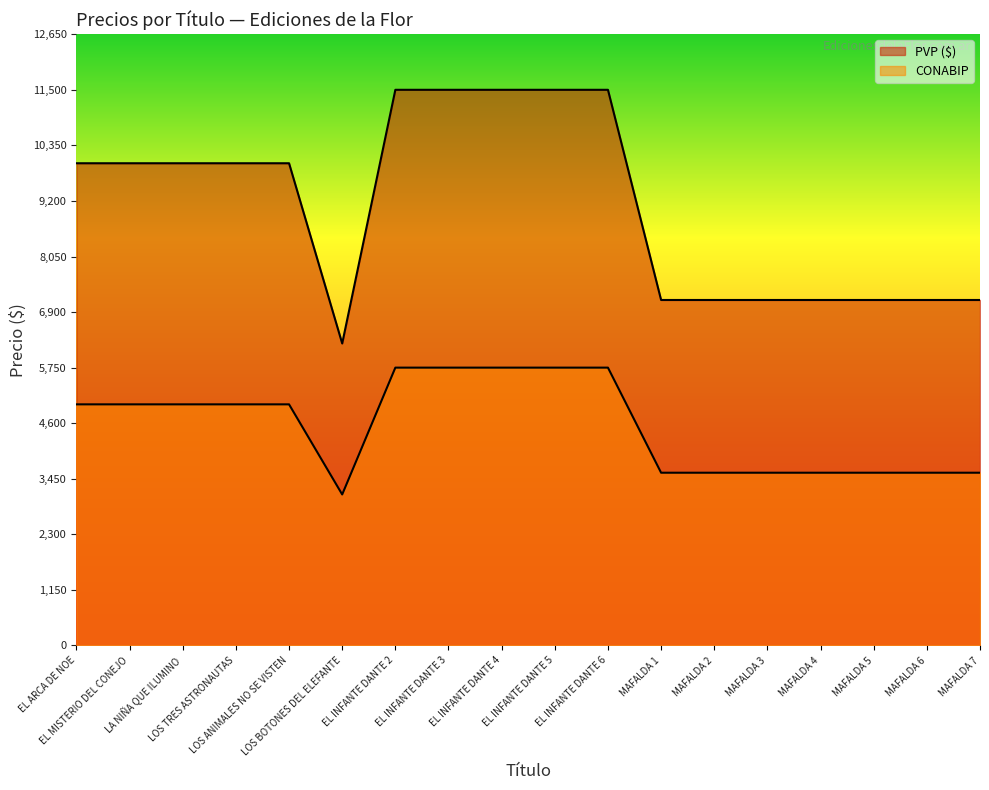

Rank the series by their maximum value, from highest to lowest.

PVP ($), CONABIP